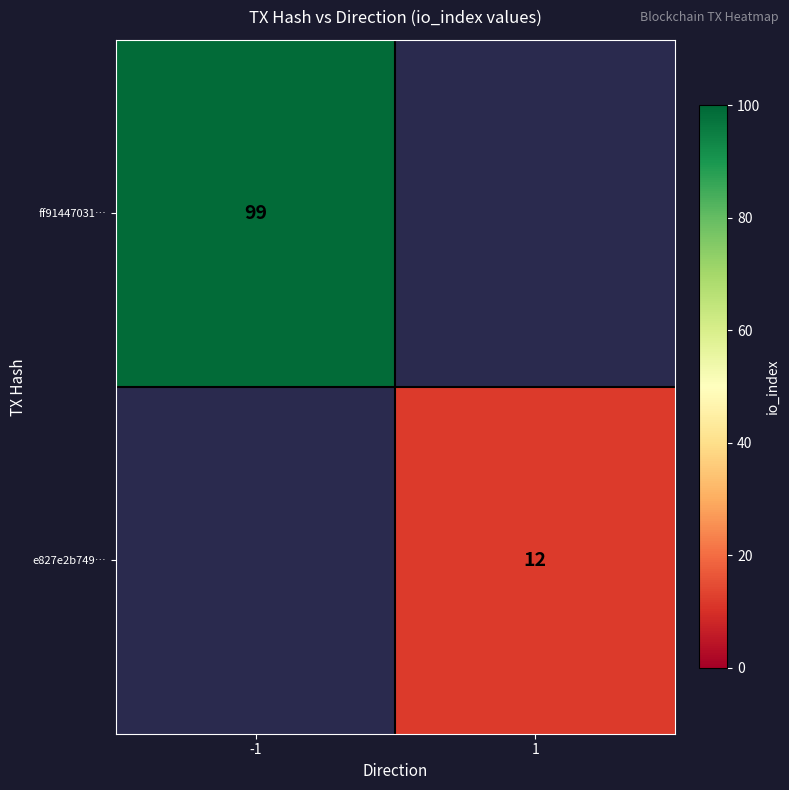

The ff91447031… series shows 28 at -1. True or false?

False